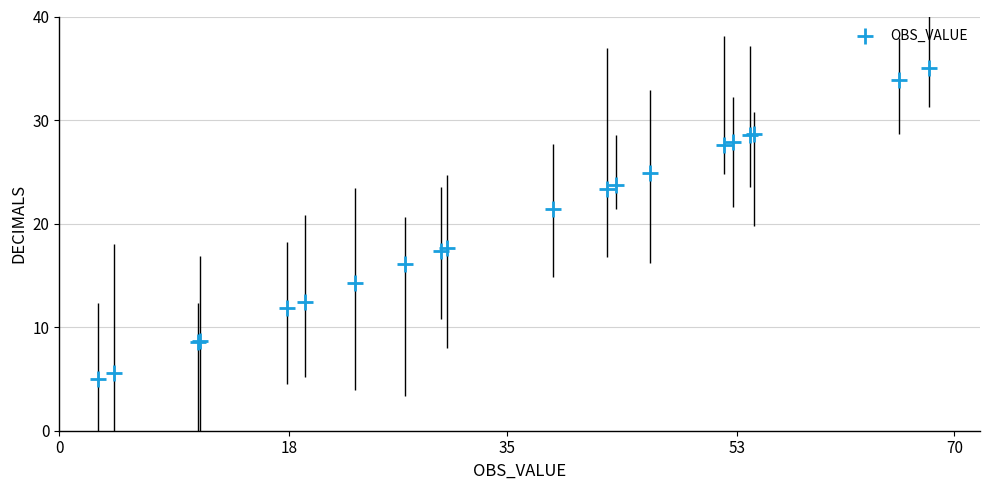

What Y value in the scatter plot is closest to 20?

21.5